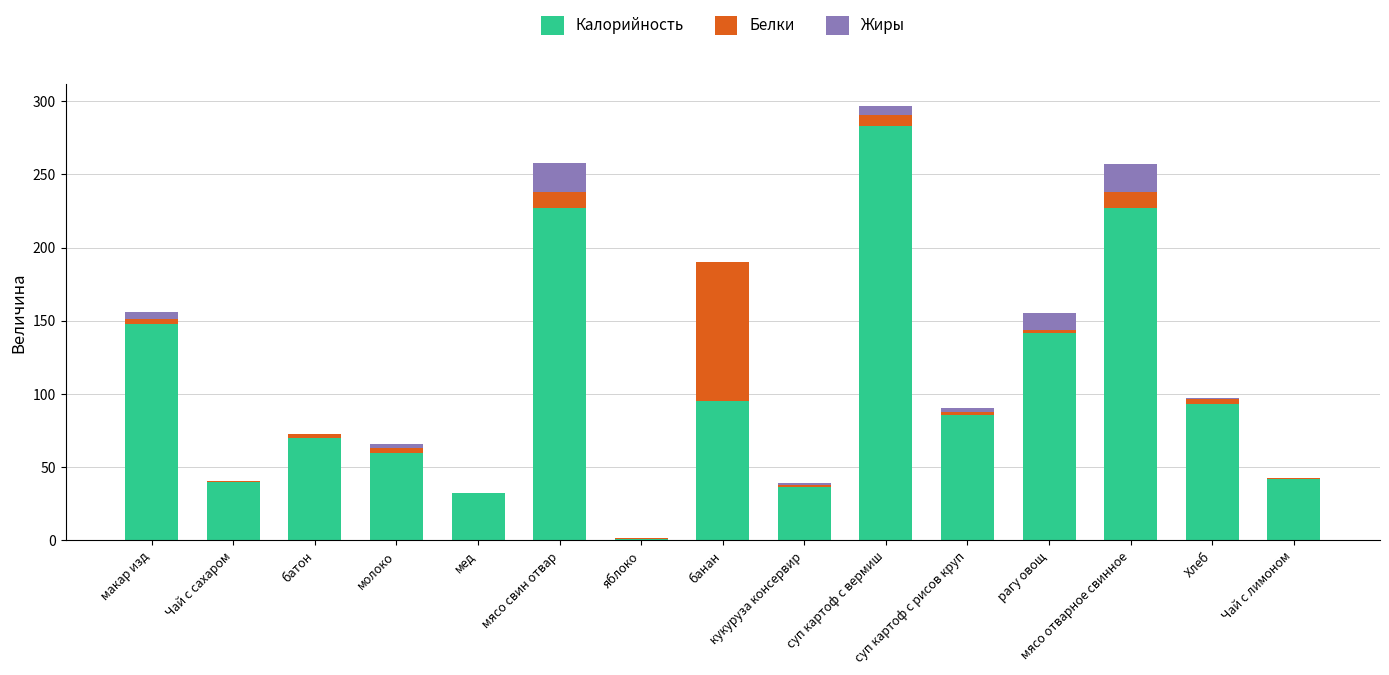

What are all the series names shown in the legend?

Калорийность, Белки, Жиры